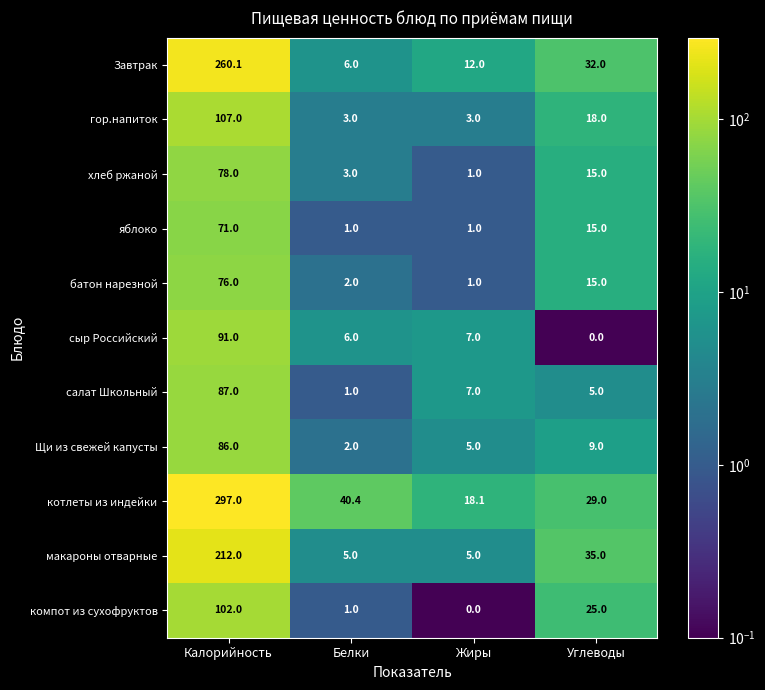

What value does the котлеты из индейки series have at Белки?

40.4